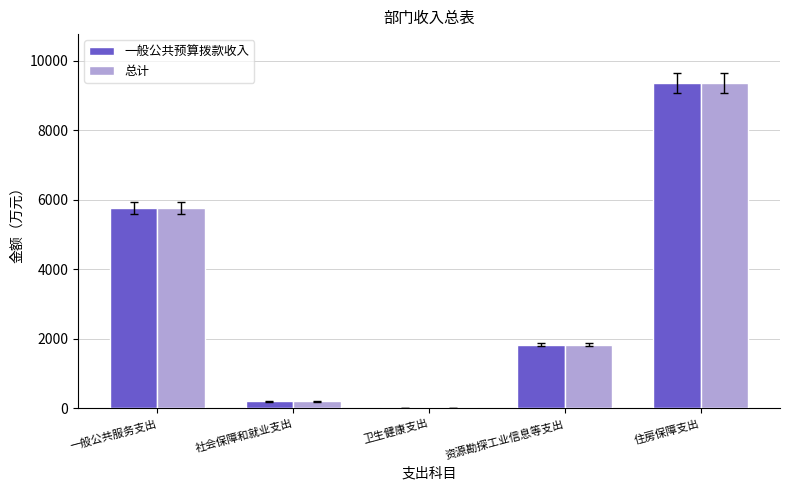

Are the bars horizontal?

No